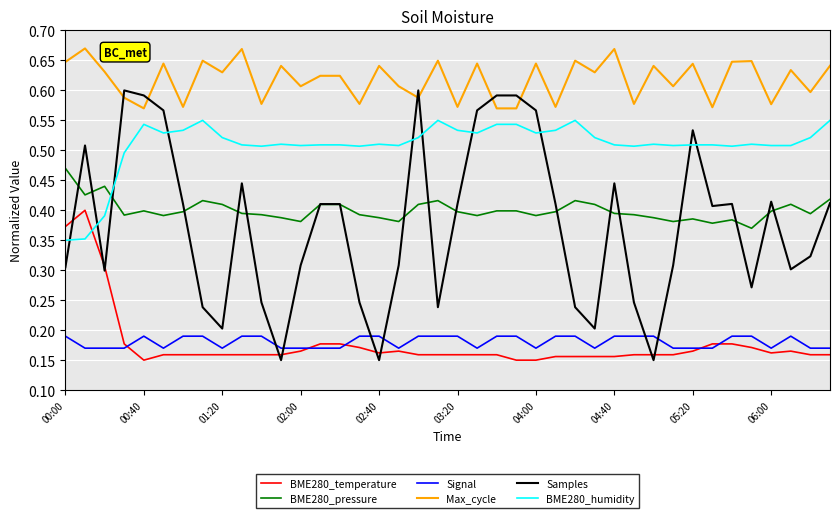

Which series has the largest range (max minus min)?

Samples